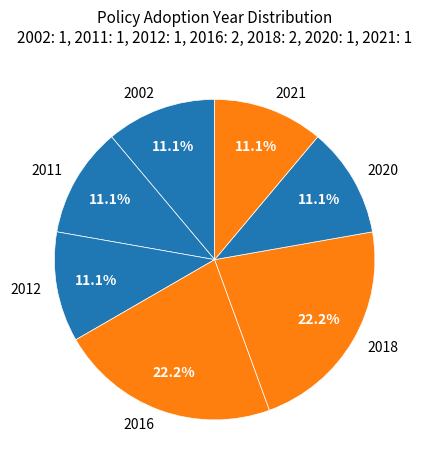

Count the number of slices in the pie.

7